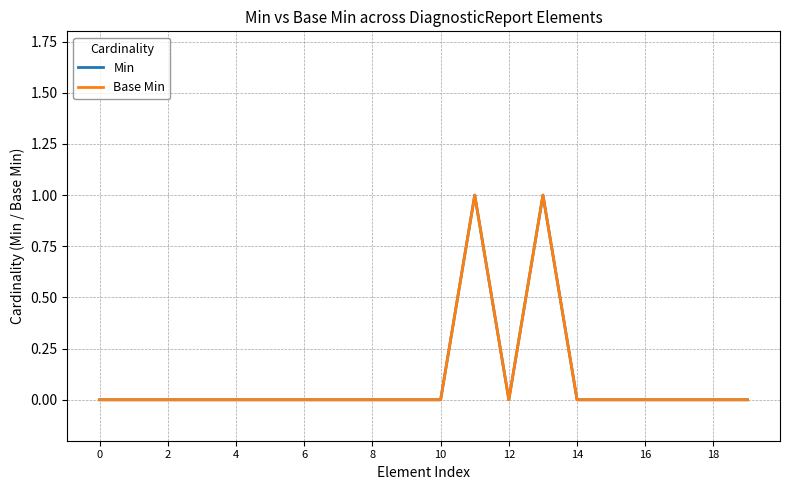

True or false: Base Min and Min cross at least once.

False